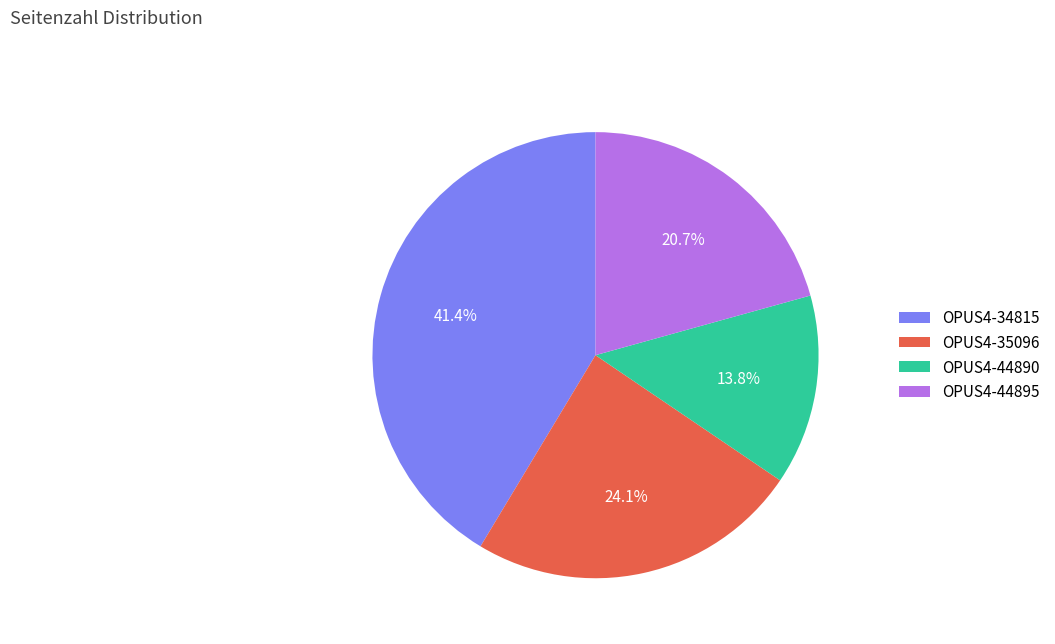

What is the ratio of the value at OPUS4-34815 to the value at OPUS4-44890?

3.0